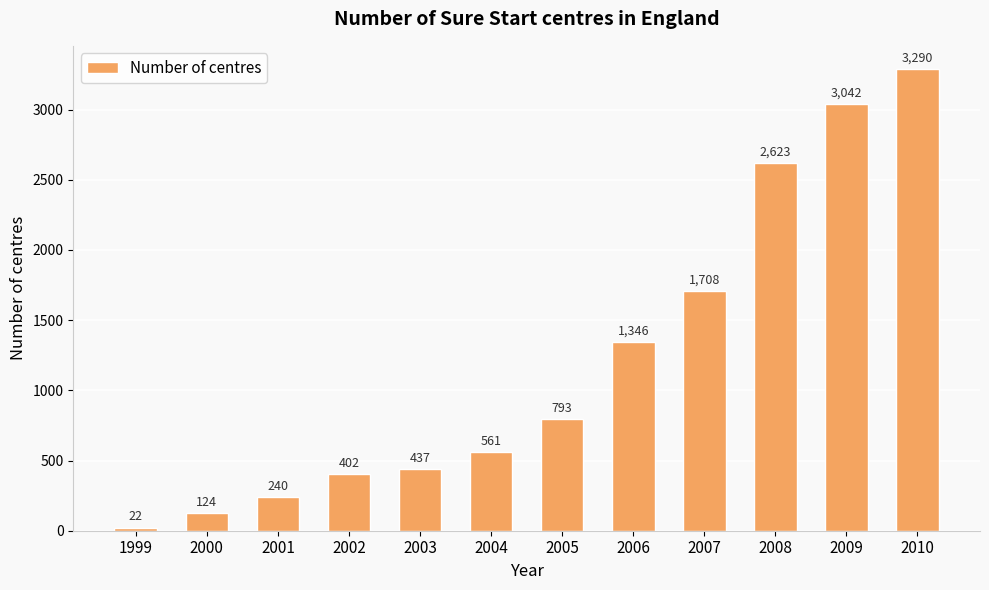

What is the sum of all values?

14588